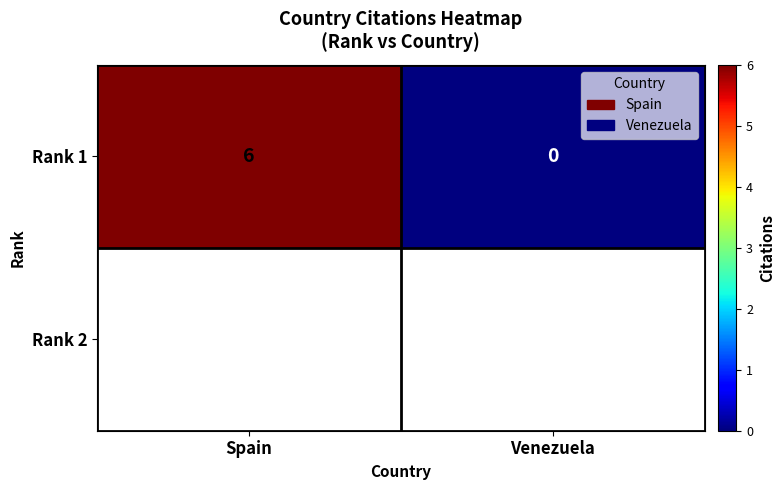

Reading left to right, what are all the values shown in this chart?

6	0